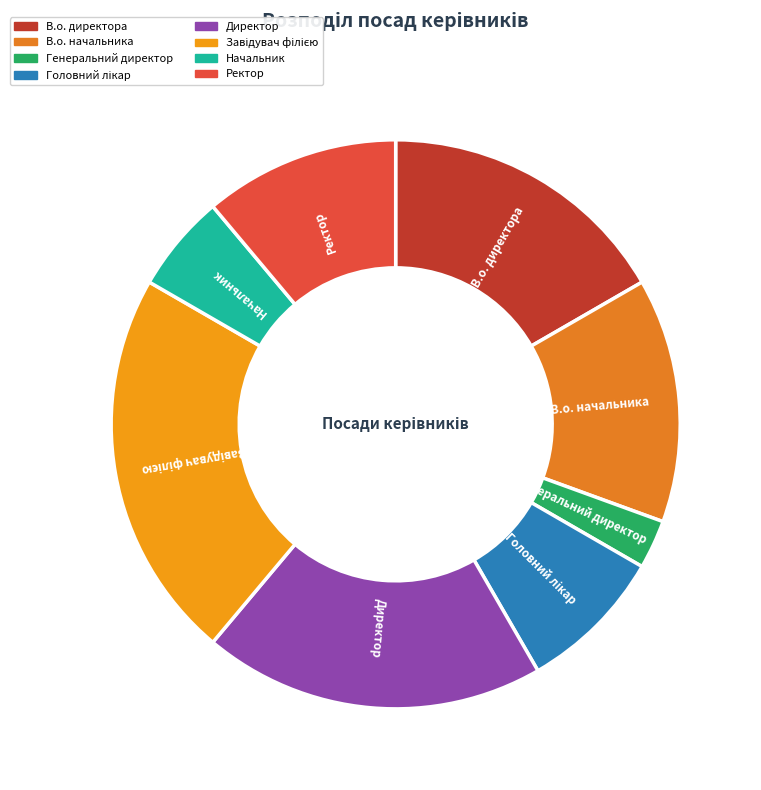

Do Генеральний директор and В.о. начальника together represent more than half of the pie?

No